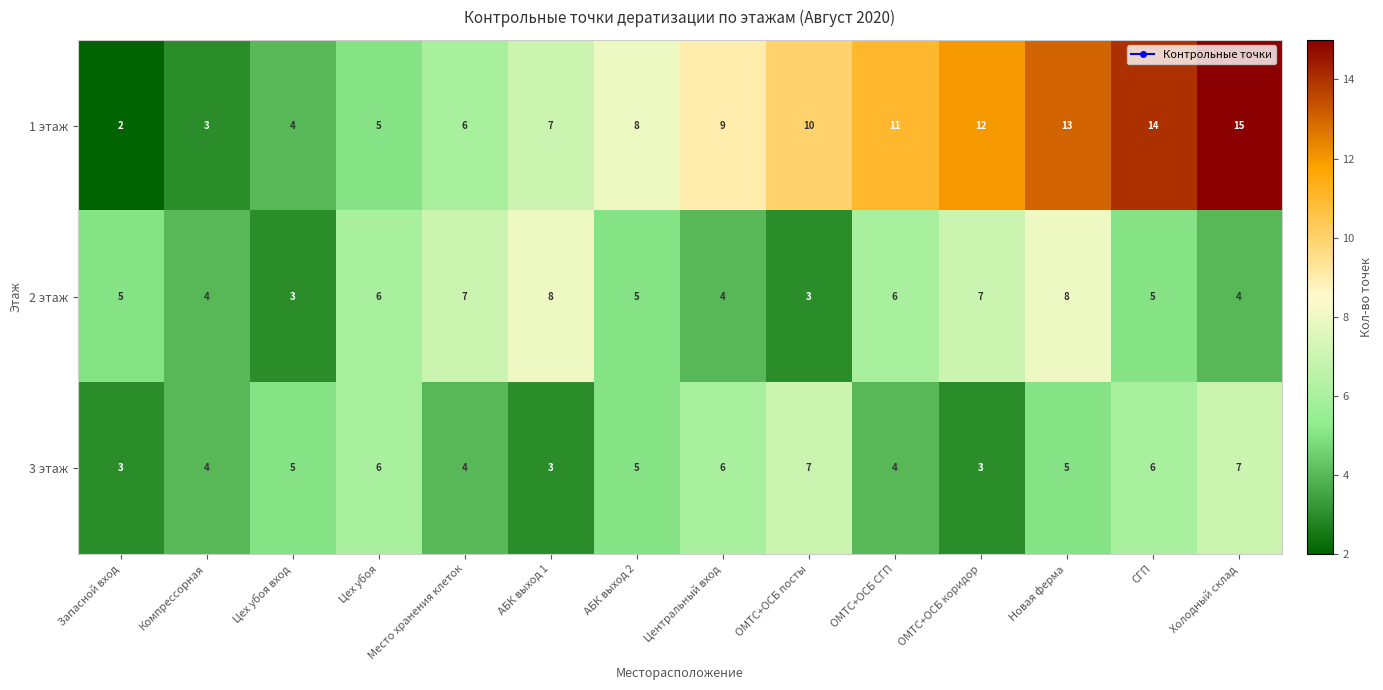

Read the 3 этаж value at Компрессорная.

4